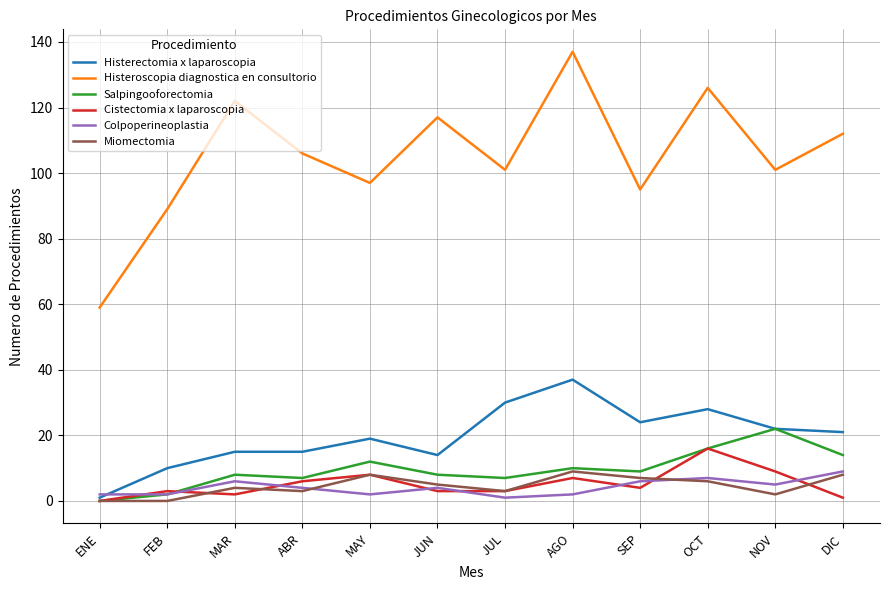

What is the maximum value for Colpoperineoplastia?

9